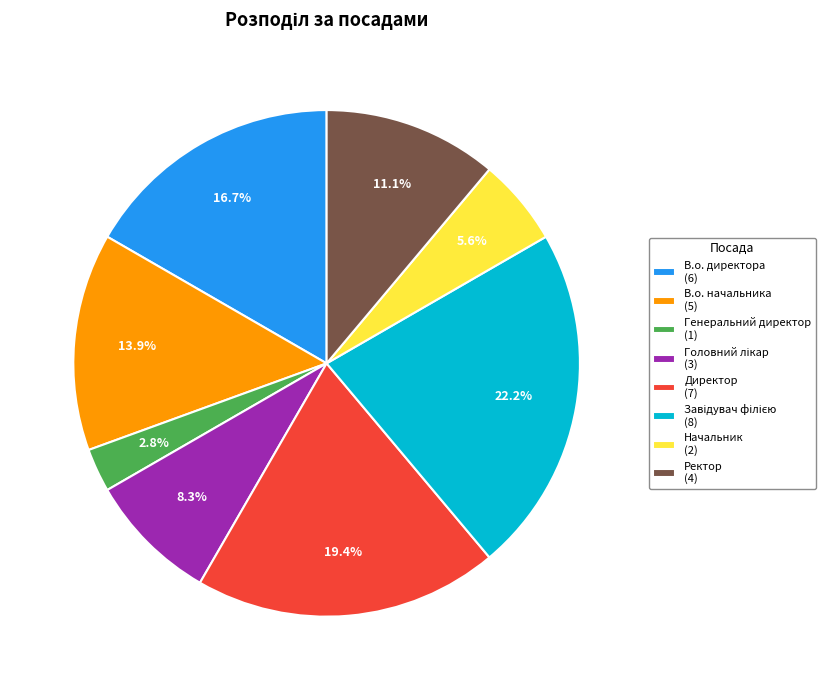

Do Ректор (4) and В.о. начальника (5) together represent more than half of the pie?

No